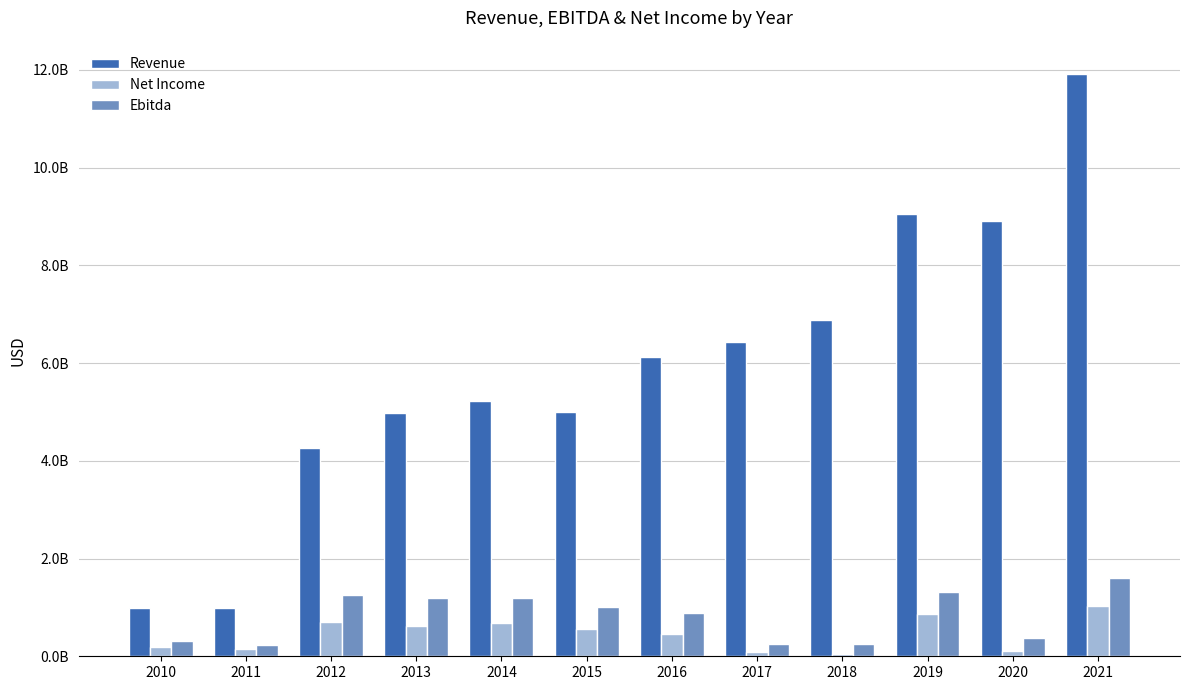

Does the chart contain stacked bars?

No